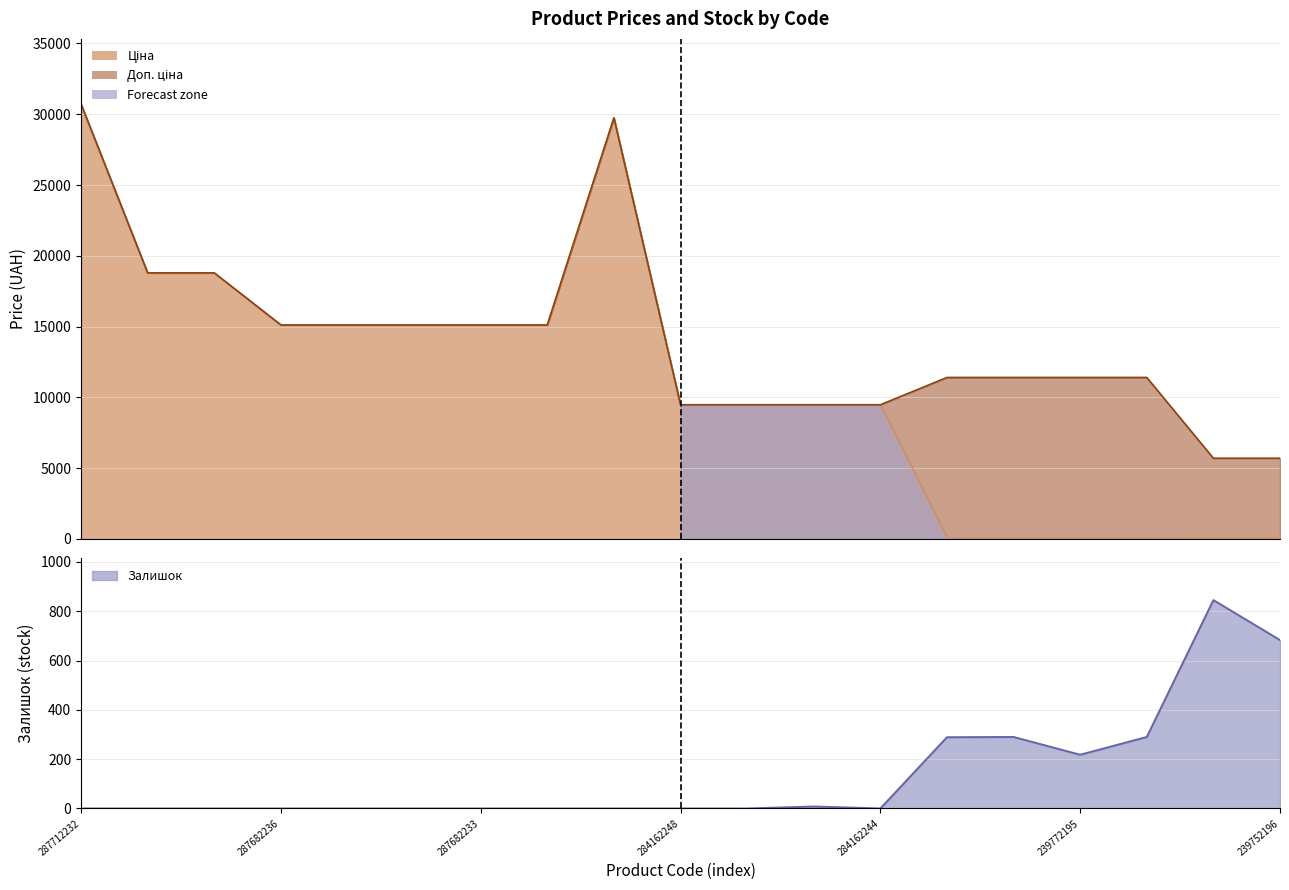

Rank the categories by Ціна value from lowest to highest.

239752197, 239752196, 239792197, 239792196, 239772195, 239772179, 284162248, 284162246, 284162245, 284162244, 287682236, 287682235, 287682234, 287682233, 287682231, 287692233, 287692231, 287702232, 287712232